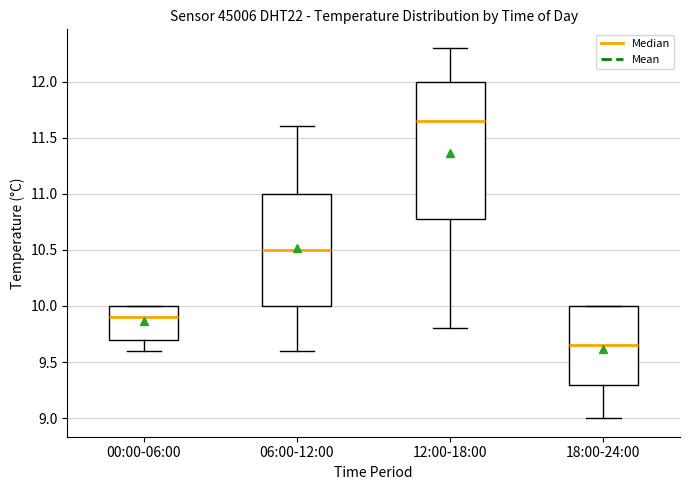

Reading left to right, transcribe this box plot: for each box, give where its median line is, the range the box spans, and where its two whiskers end, as read against the y-axis. The values are not printed on the chart, so give them approximately, as read against the axis.

00:00-06:00: median 9.90, box 9.70 to 10.00, whiskers 9.60 to 10.00
06:00-12:00: median 10.50, box 10.00 to 11.00, whiskers 9.60 to 11.60
12:00-18:00: median 11.65, box 10.80 to 12.00, whiskers 9.80 to 12.30
18:00-24:00: median 9.65, box 9.30 to 10.00, whiskers 9.00 to 10.00